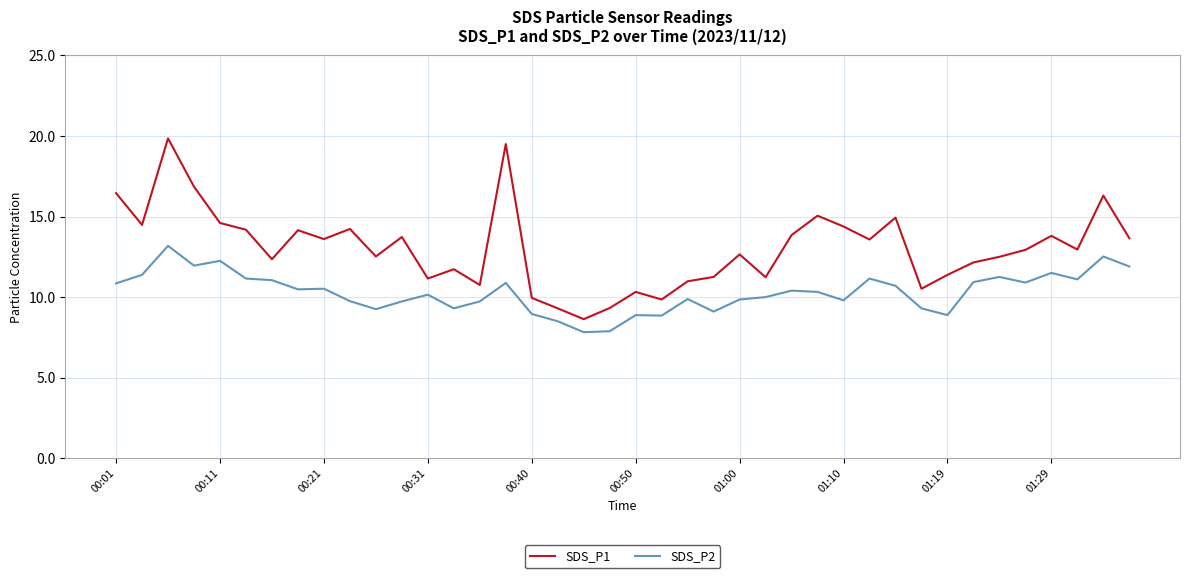

True or false: SDS_P1 and SDS_P2 cross at least once.

False